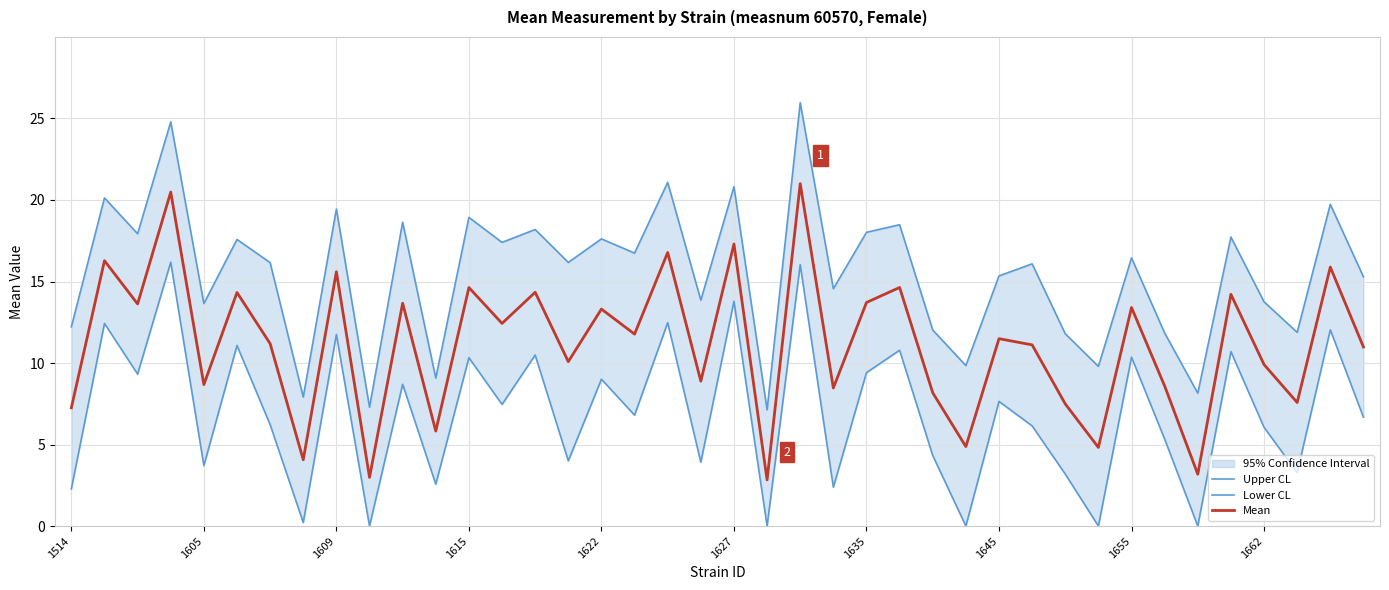

True or false: Upper CL and Mean intersect in this chart.

False